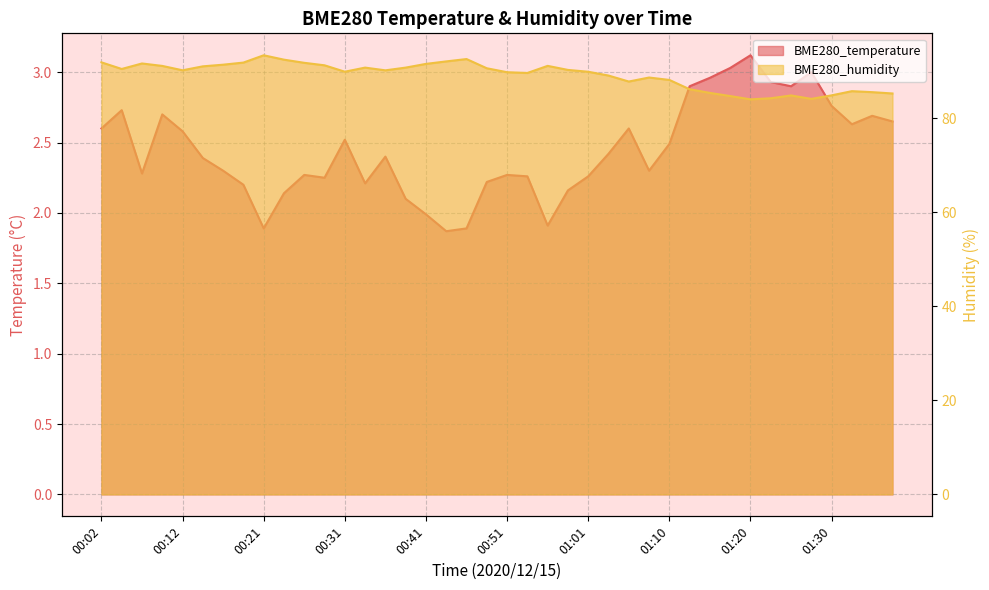

Is it true that BME280_humidity equals 90.8 at 00:34?

True